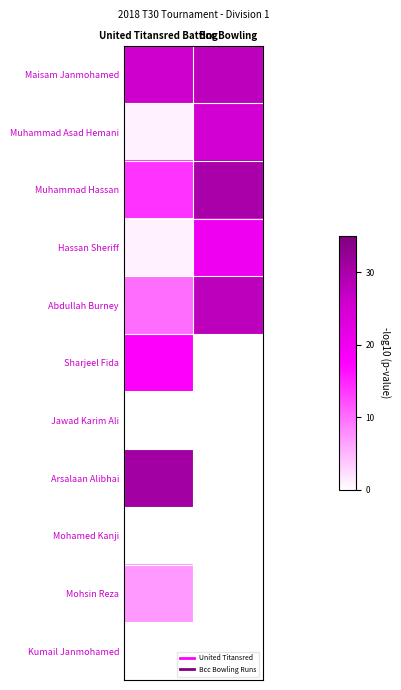

List the series in order of their peak value, highest first.

Arsalaan Alibhai, Muhammad Hassan, Maisam Janmohamed, Abdullah Burney, Muhammad Asad Hemani, Hassan Sheriff, Sharjeel Fida, Mohsin Reza, Jawad Karim Ali, Mohamed Kanji, Kumail Janmohamed